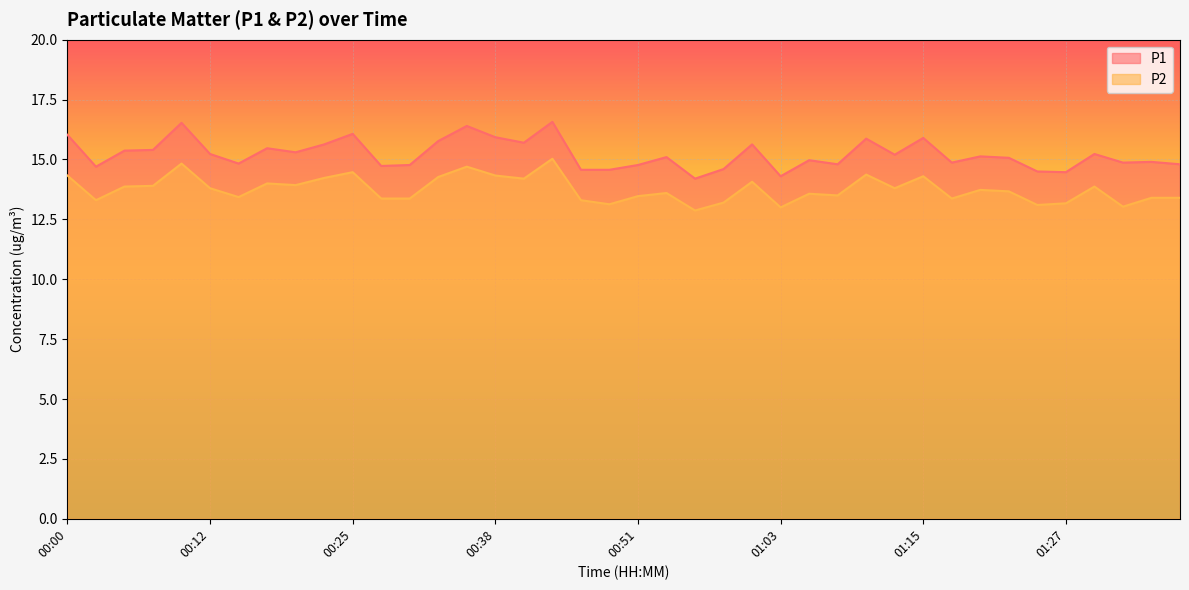

What is the total value across all series at 00:55?

27.1